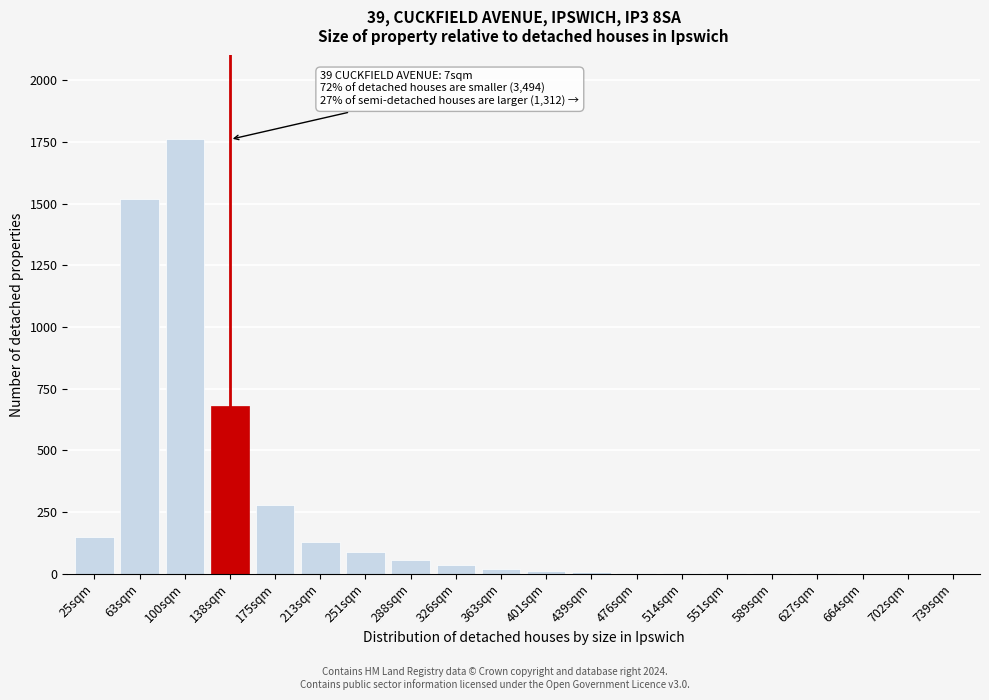

What is the maximum value shown in the chart?

1760